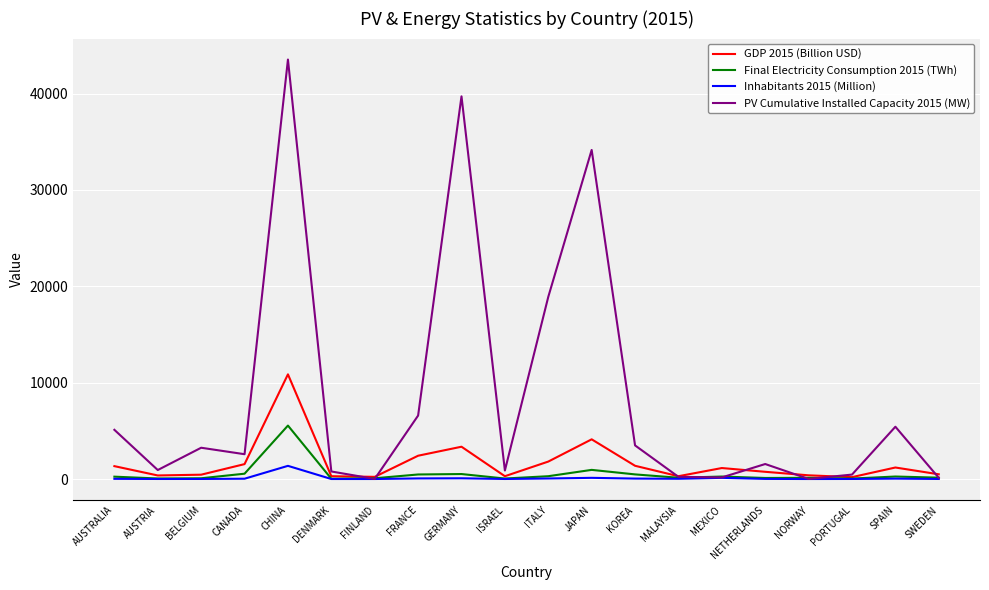

Which series has the largest range (max minus min)?

PV Cumulative Installed Capacity 2015 (MW)